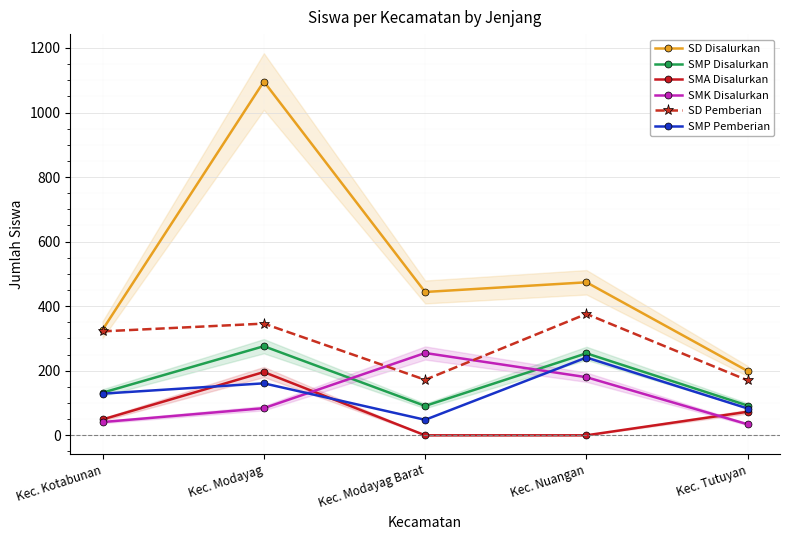

What is the sum of all SD Pemberian values?

1386